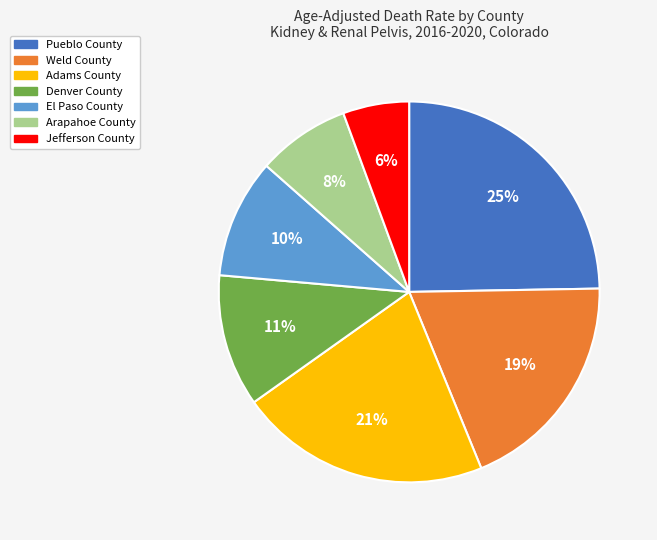

To the nearest percent, what is the average slice percentage?

14%